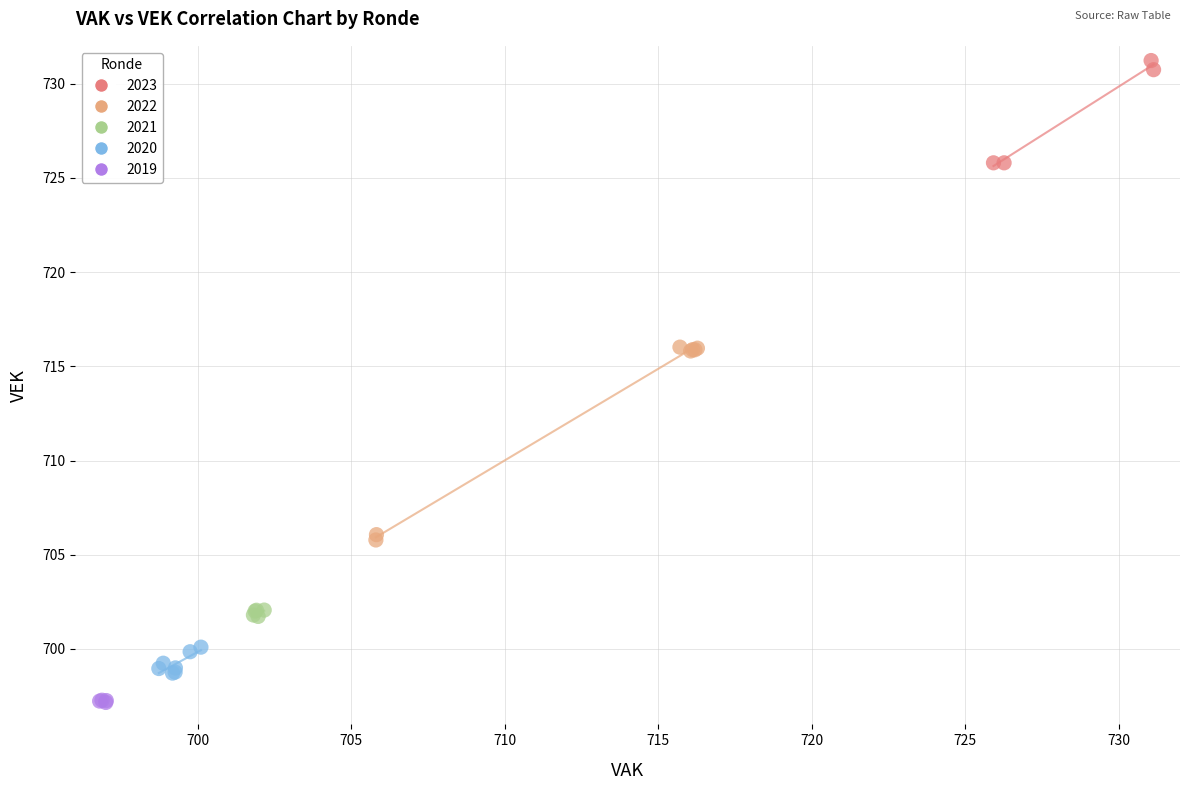

Which series reaches the minimum Y coordinate?

2019